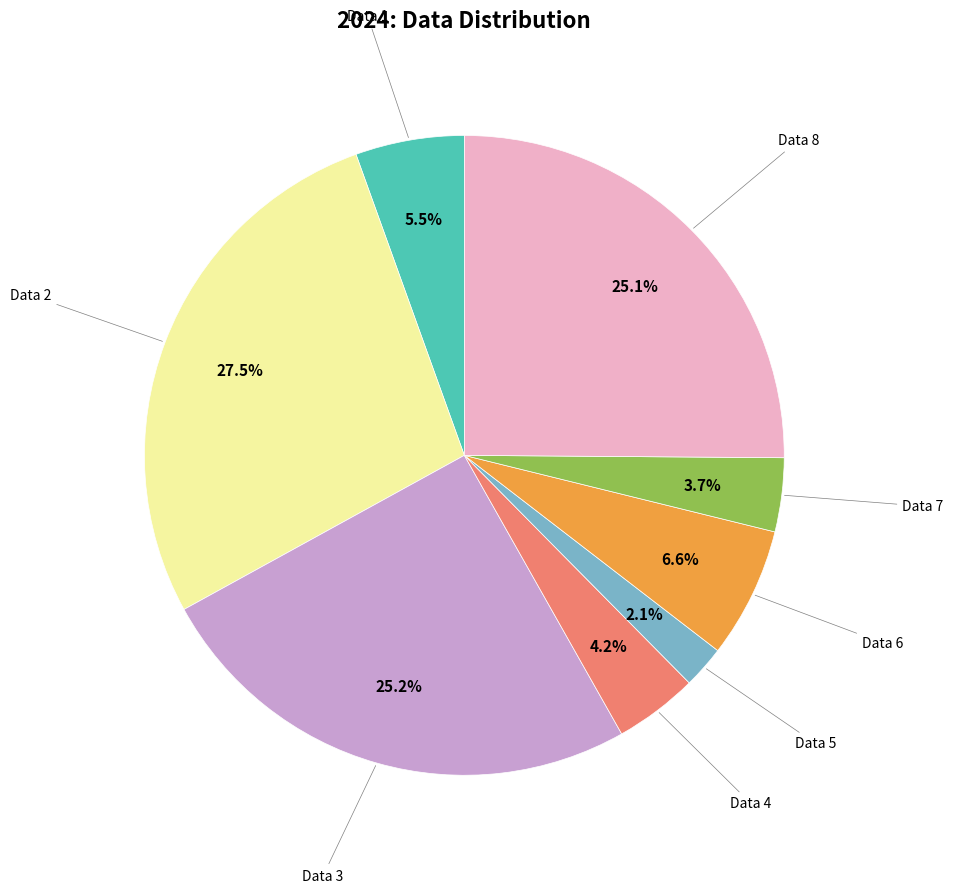

Is there any slice that represents more than half of the pie?

No